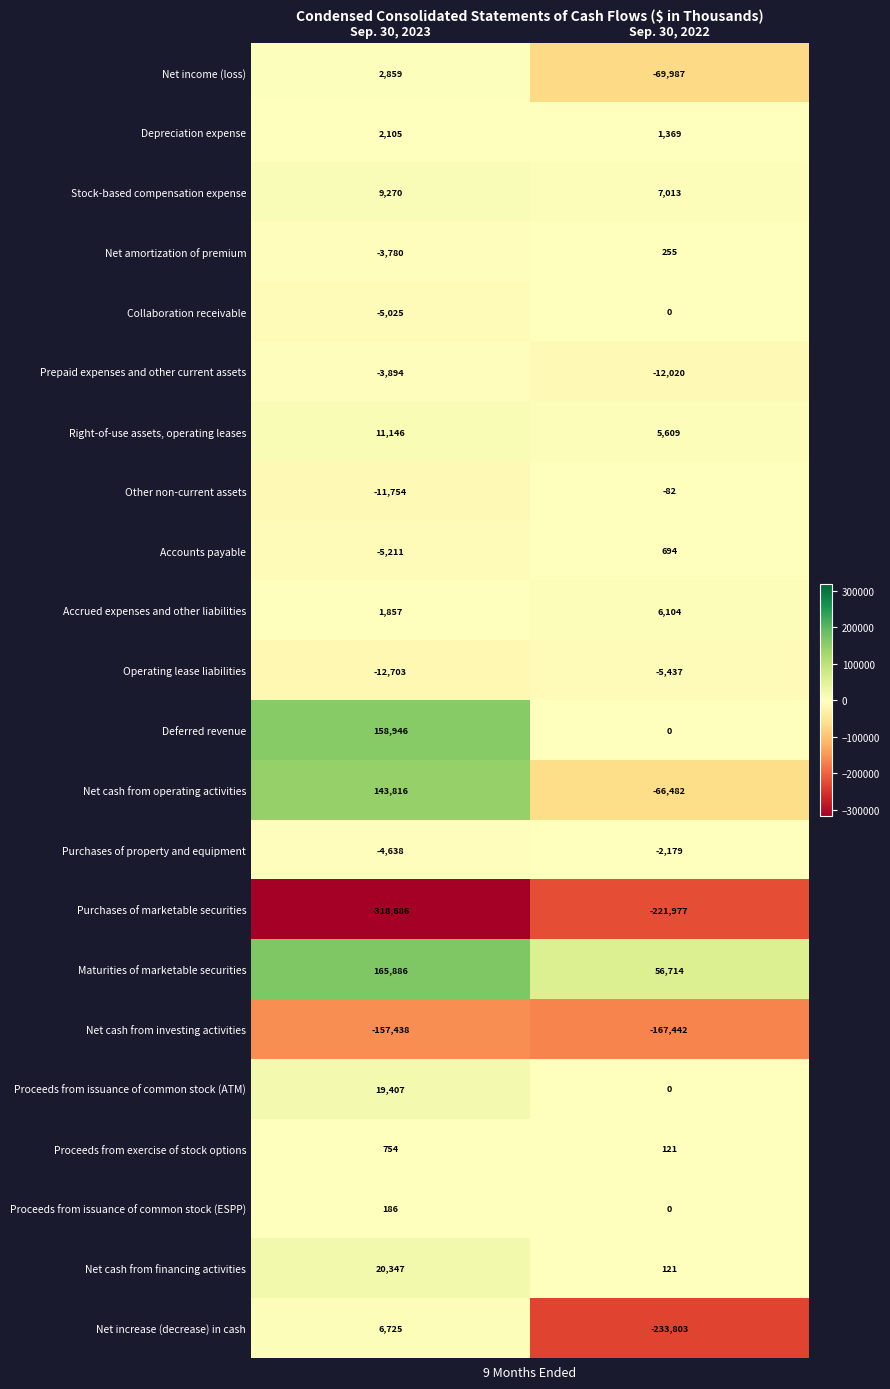

How many distinct data groups are displayed?

22